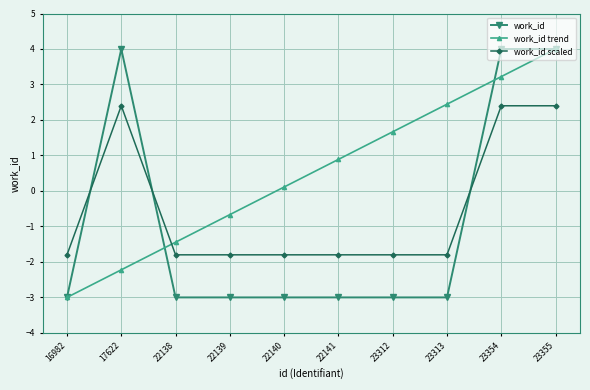

Which series has the largest total across all categories?

work_id trend